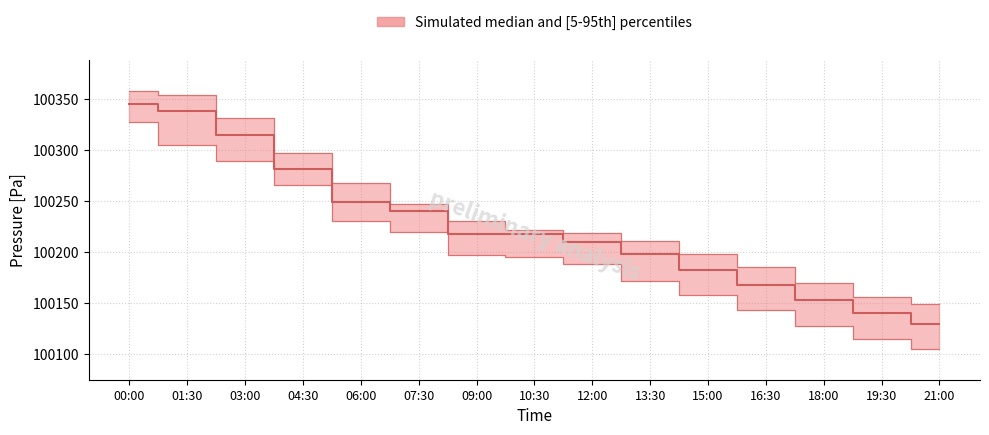

Reading left to right, what are all the values shown in this chart?

pressure_upper: 00:00=100357.9	01:30=100353.7	03:00=100331.1	04:30=100296.9	06:00=100268.2	07:30=100247.2	09:00=100230.8	10:30=100221.3	12:00=100218.7	13:30=100210.5	15:00=100198.3	16:30=100185.6	18:00=100170.2	19:30=100155.8	21:00=100148.9
pressure_median: 00:00=100345.7	01:30=100338.1	03:00=100315.3	04:30=100281.2	06:00=100249.0	07:30=100240.3	09:00=100217.7	10:30=100218.0	12:00=100210.0	13:30=100198.0	15:00=100183.0	16:30=100168.0	18:00=100153.0	19:30=100140.0	21:00=100130.0
pressure_lower: 00:00=100327.6	01:30=100304.8	03:00=100289.2	04:30=100265.5	06:00=100230.8	07:30=100219.6	09:00=100197.0	10:30=100195.0	12:00=100188.0	13:30=100172.0	15:00=100158.0	16:30=100143.0	18:00=100128.0	19:30=100115.0	21:00=100105.0